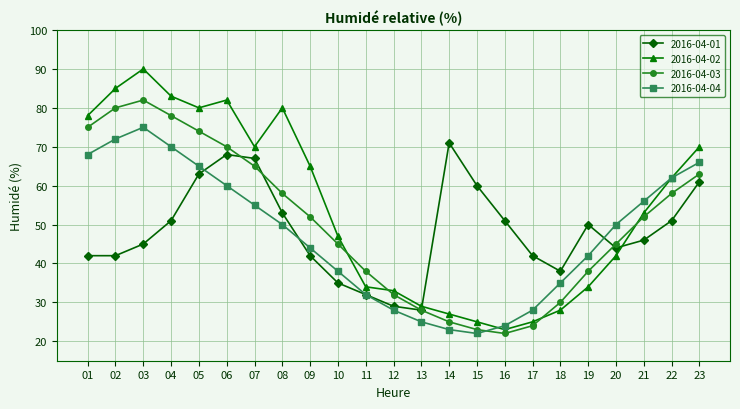

True or false: 2016-04-01 and 2016-04-03 cross at least once.

True